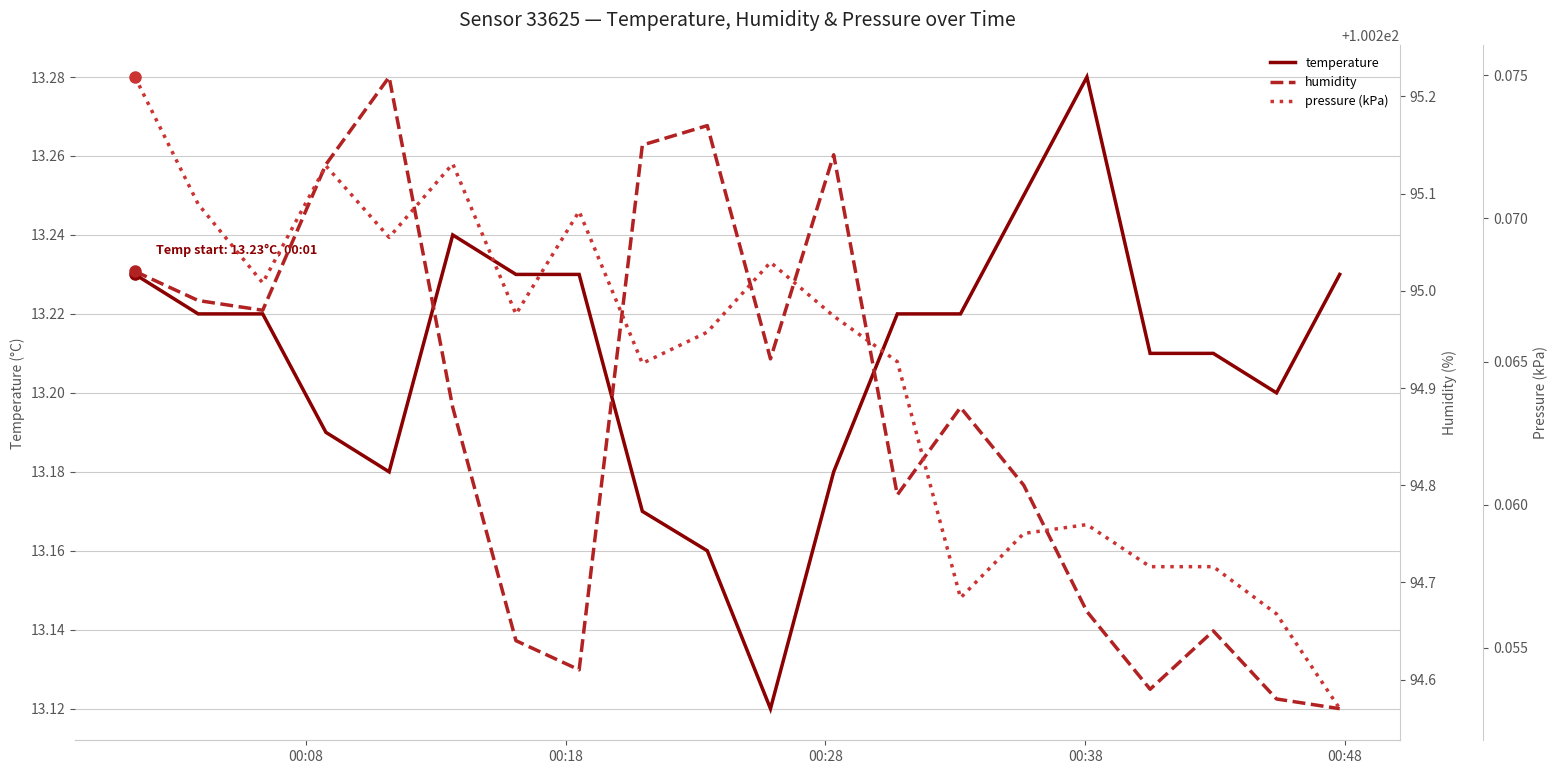

What is the maximum value shown in the chart?

100.3